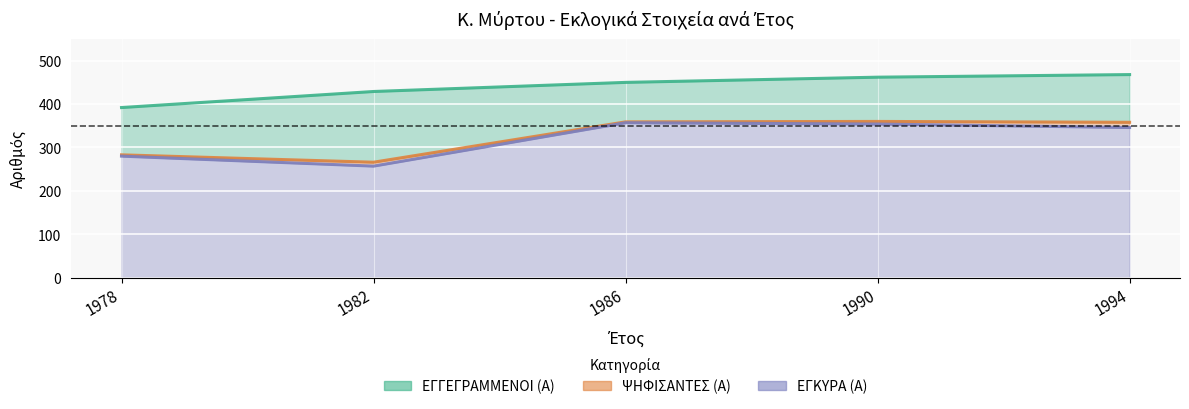

True or false: ΕΓΚΥΡΑ (Α) has a value of 130 at 1994.

False